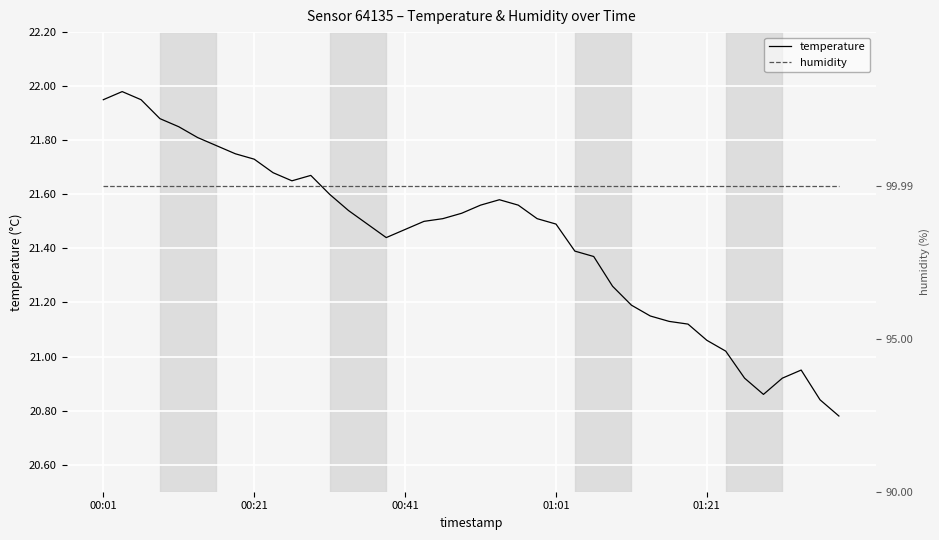

The value of humidity at 19 is 60.7. True or false?

False